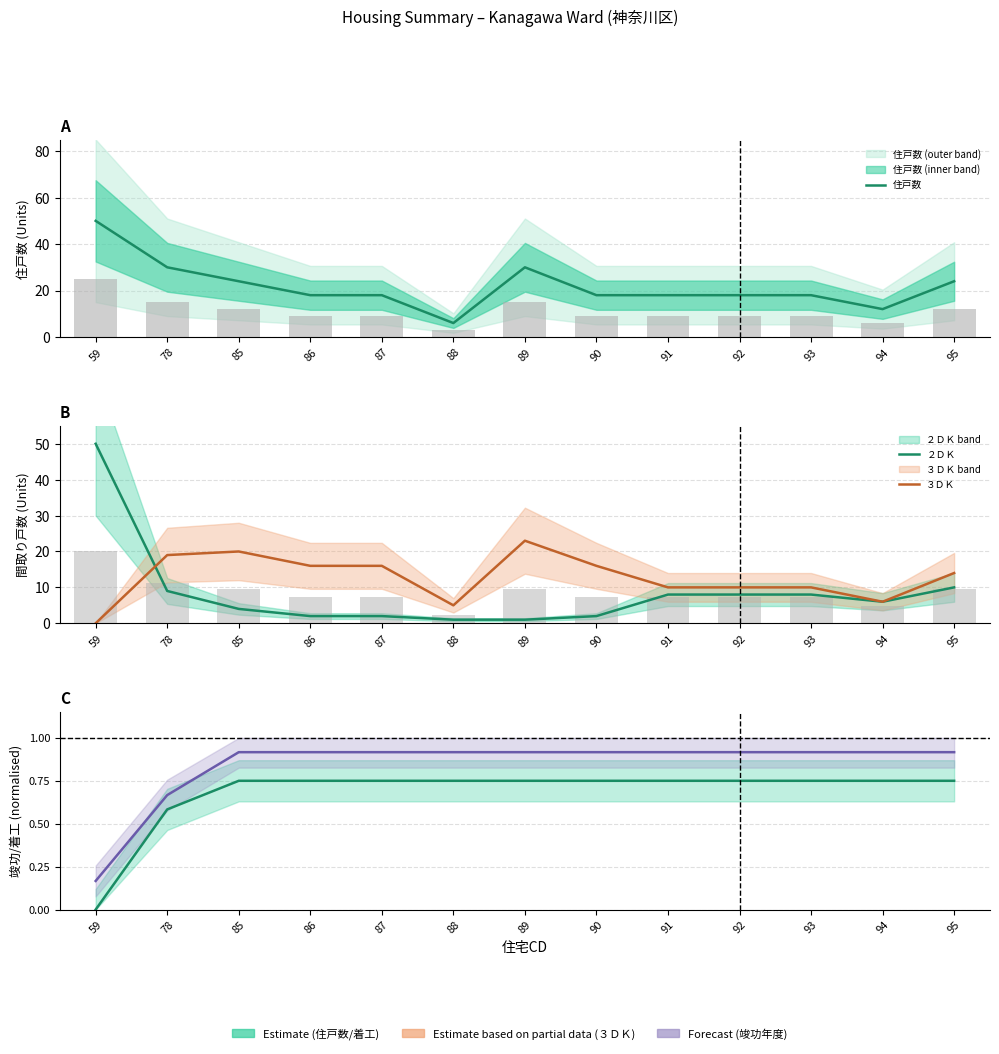

What is the highest value of the 着工年度 series?

0.8